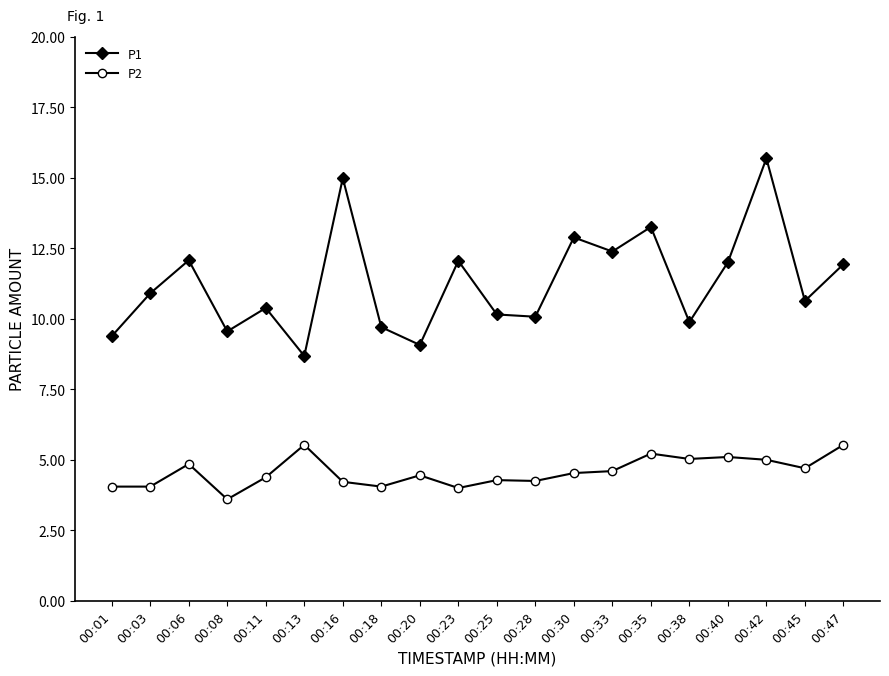

How many categories are shown in the chart?

20